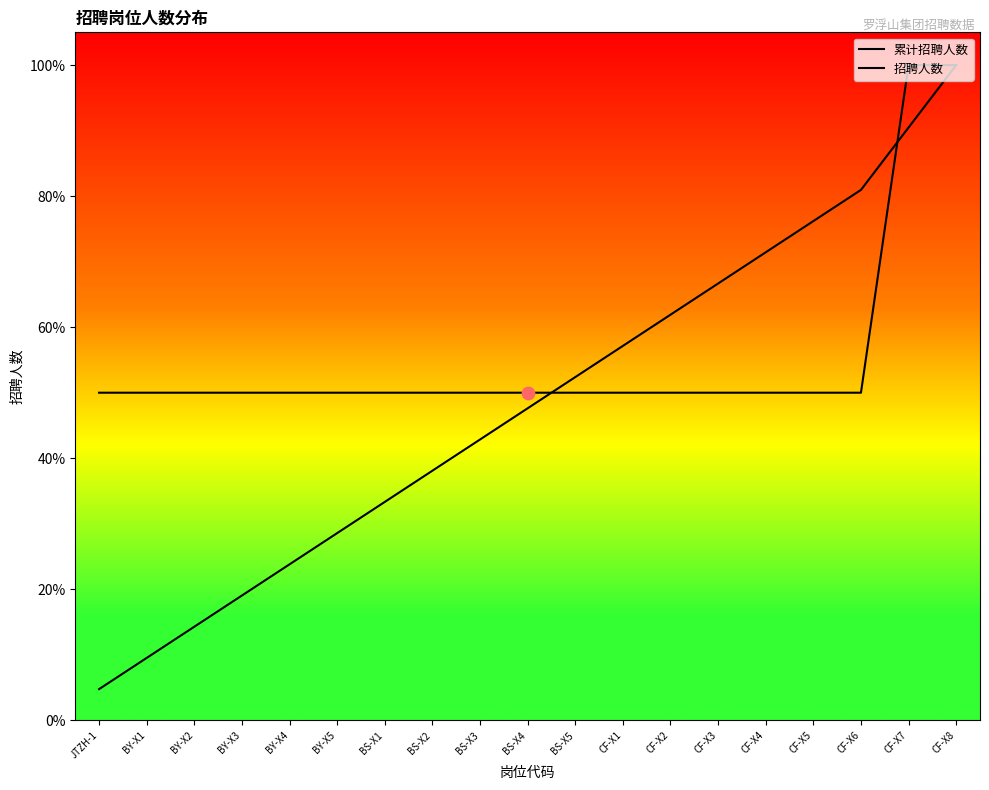

What is the total value across all series at BS-X5?

1.0